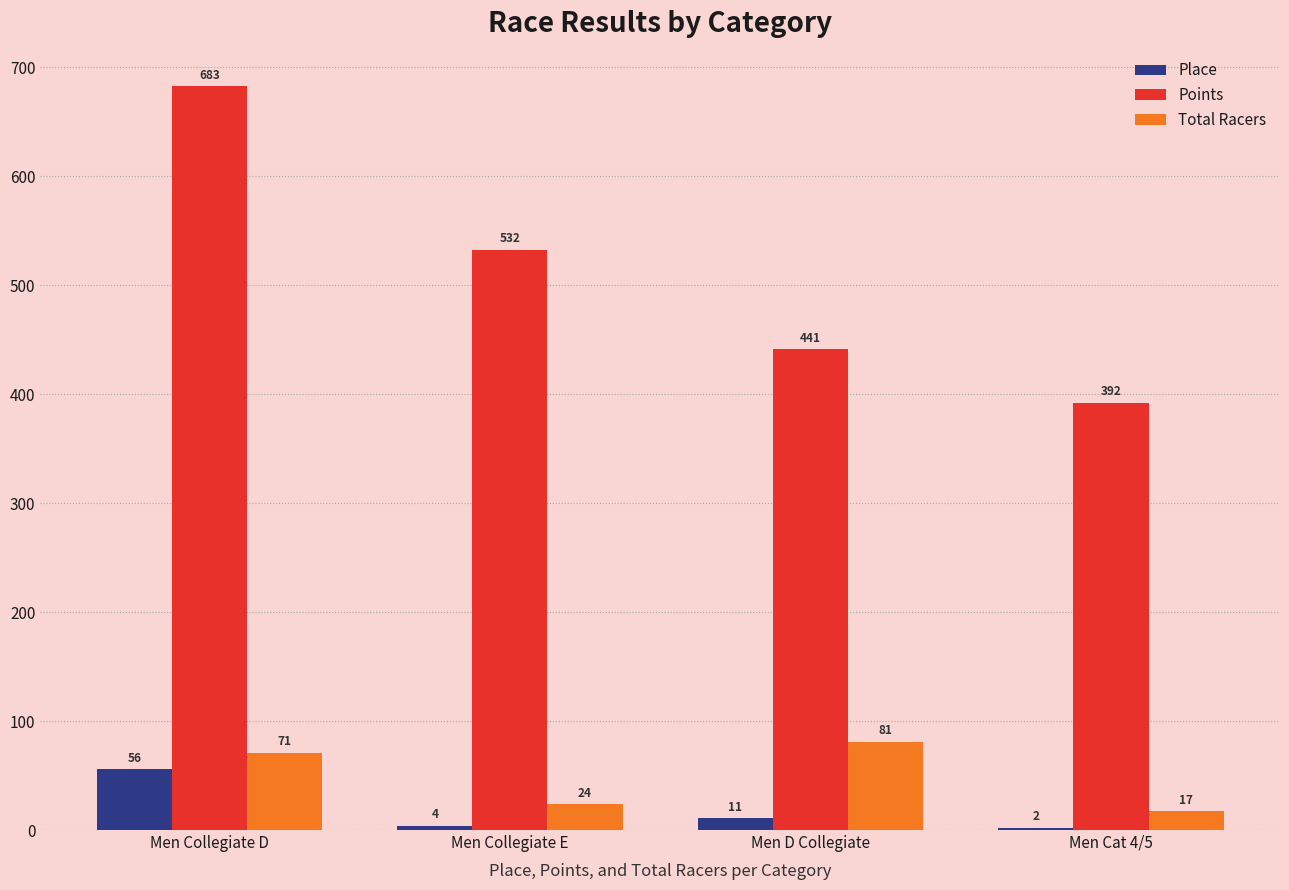

The Total Racers series shows 24.0 at Men Collegiate E. True or false?

True